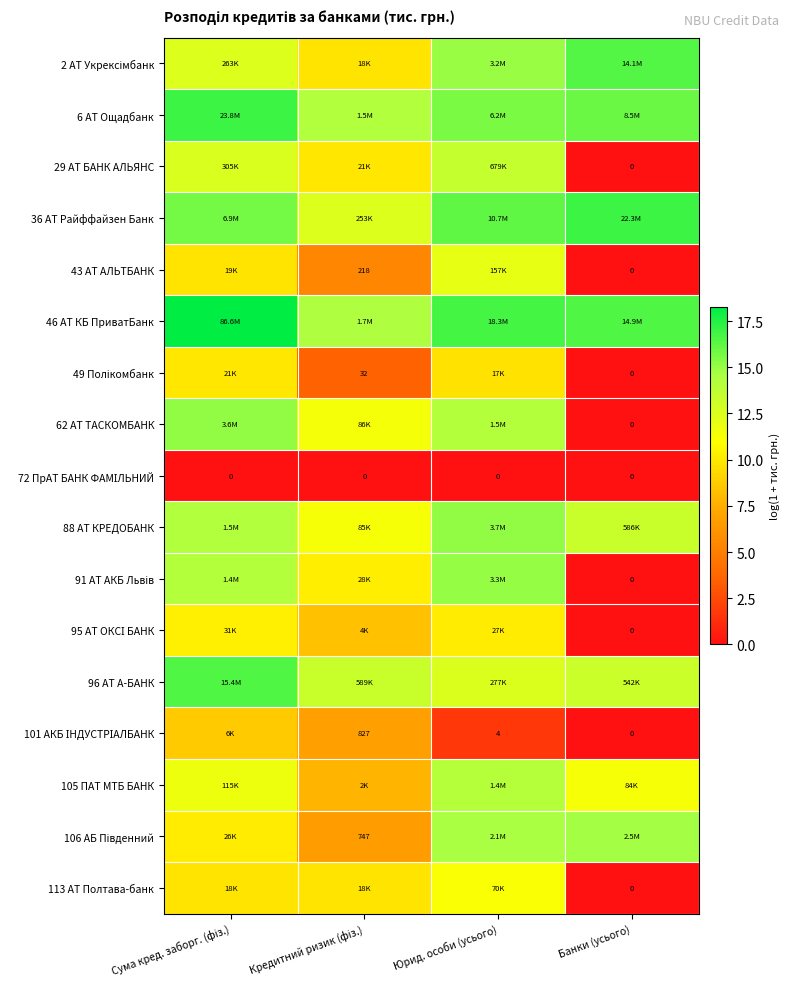

List the labels in order of 101 АКБ ІНДУСТРІАЛБАНК value, smallest first.

Банки (усього), Юрид. особи (усього), Кредитний ризик (фіз.), Сума кред. заборг. (фіз.)